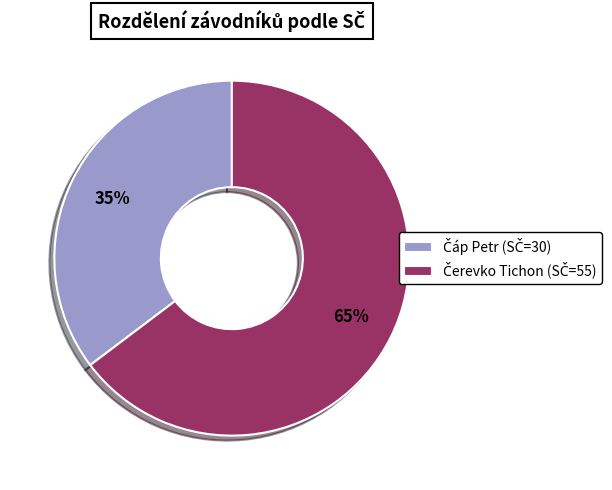

To the nearest percent, what is the average slice percentage?

50%